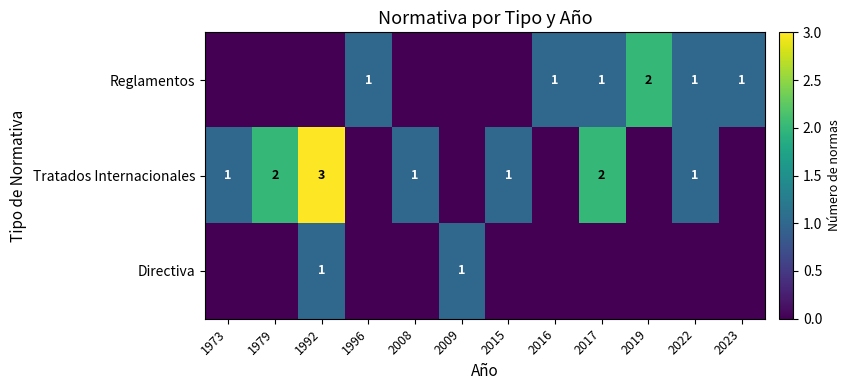

Which category has the highest value across all series?

1992